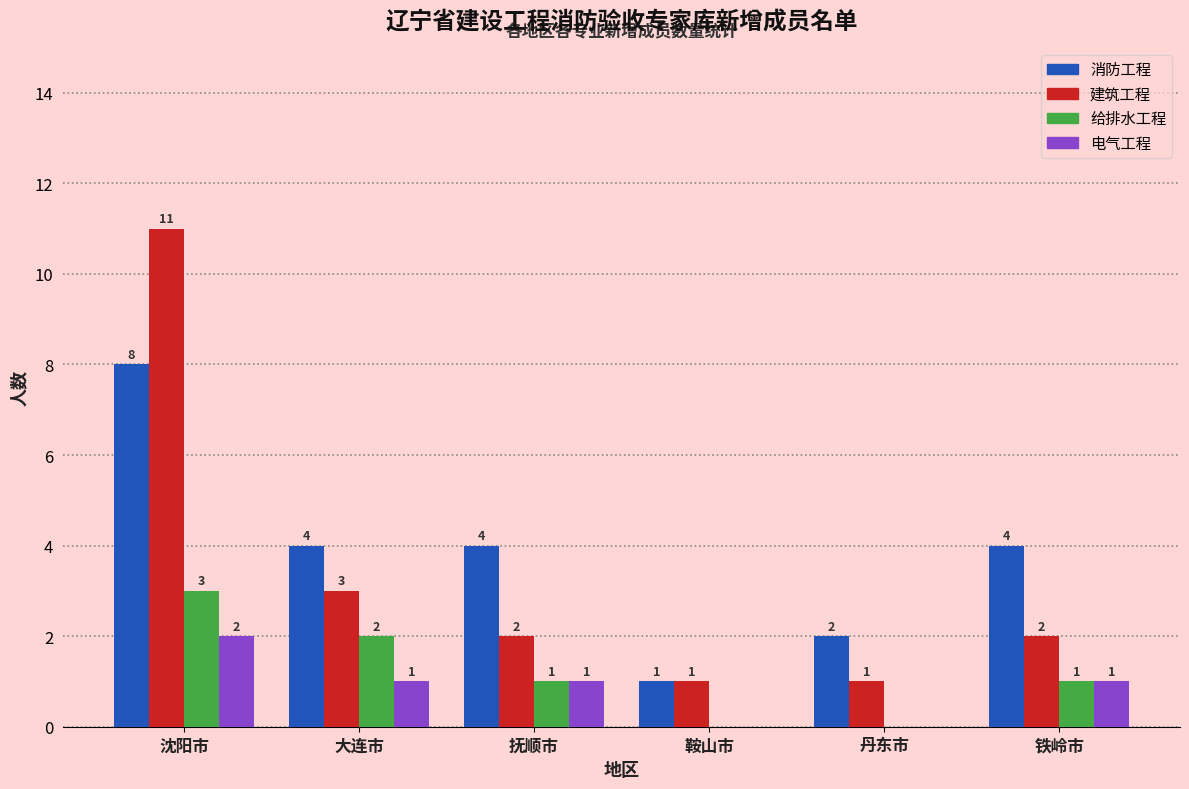

What are all the series names shown in the legend?

消防工程, 建筑工程, 给排水工程, 电气工程